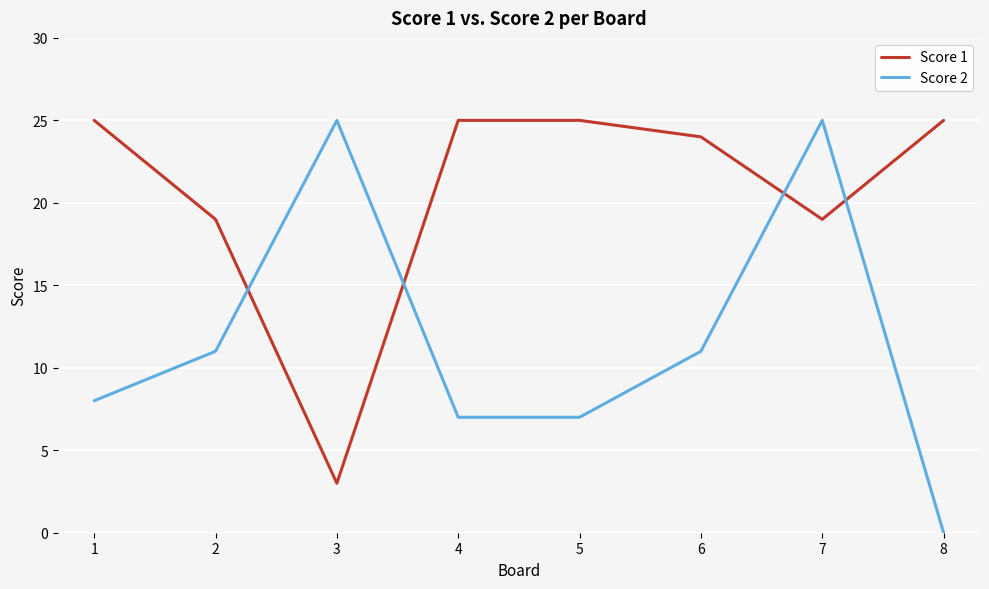

What is the lowest value of the Score 1 series?

3